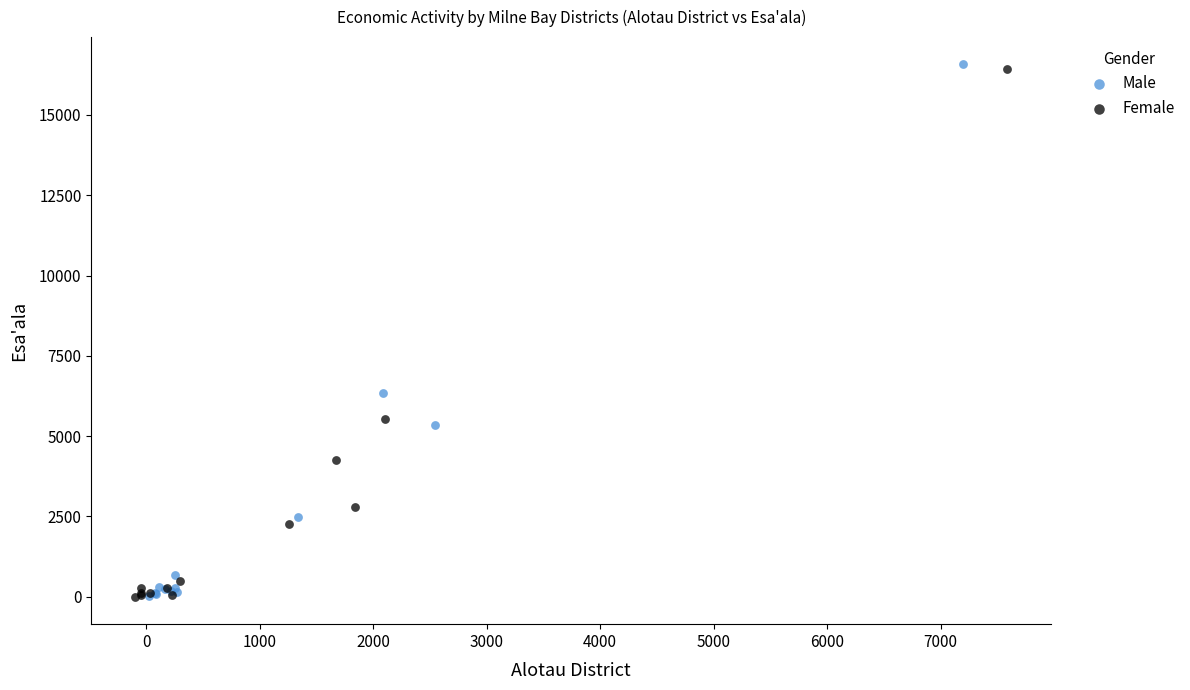

Which series has the largest Y range (max minus min)?

Male